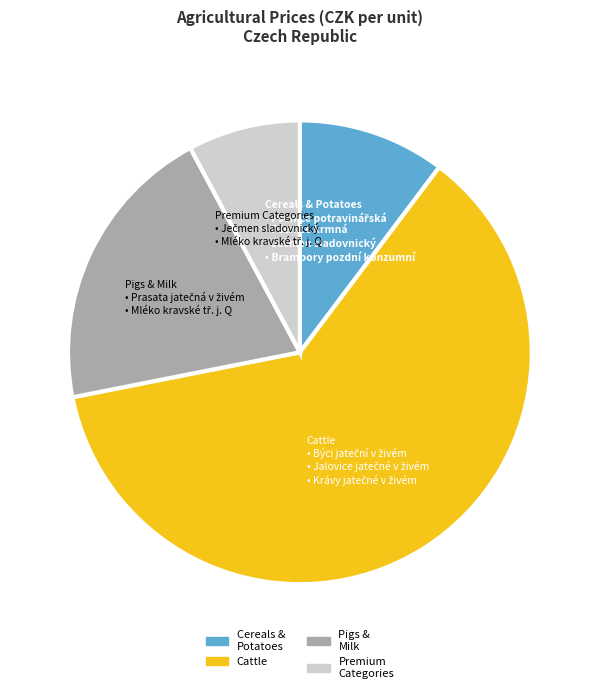

Is the sum of Pigs & Milk and Premium Categories greater than half?

No